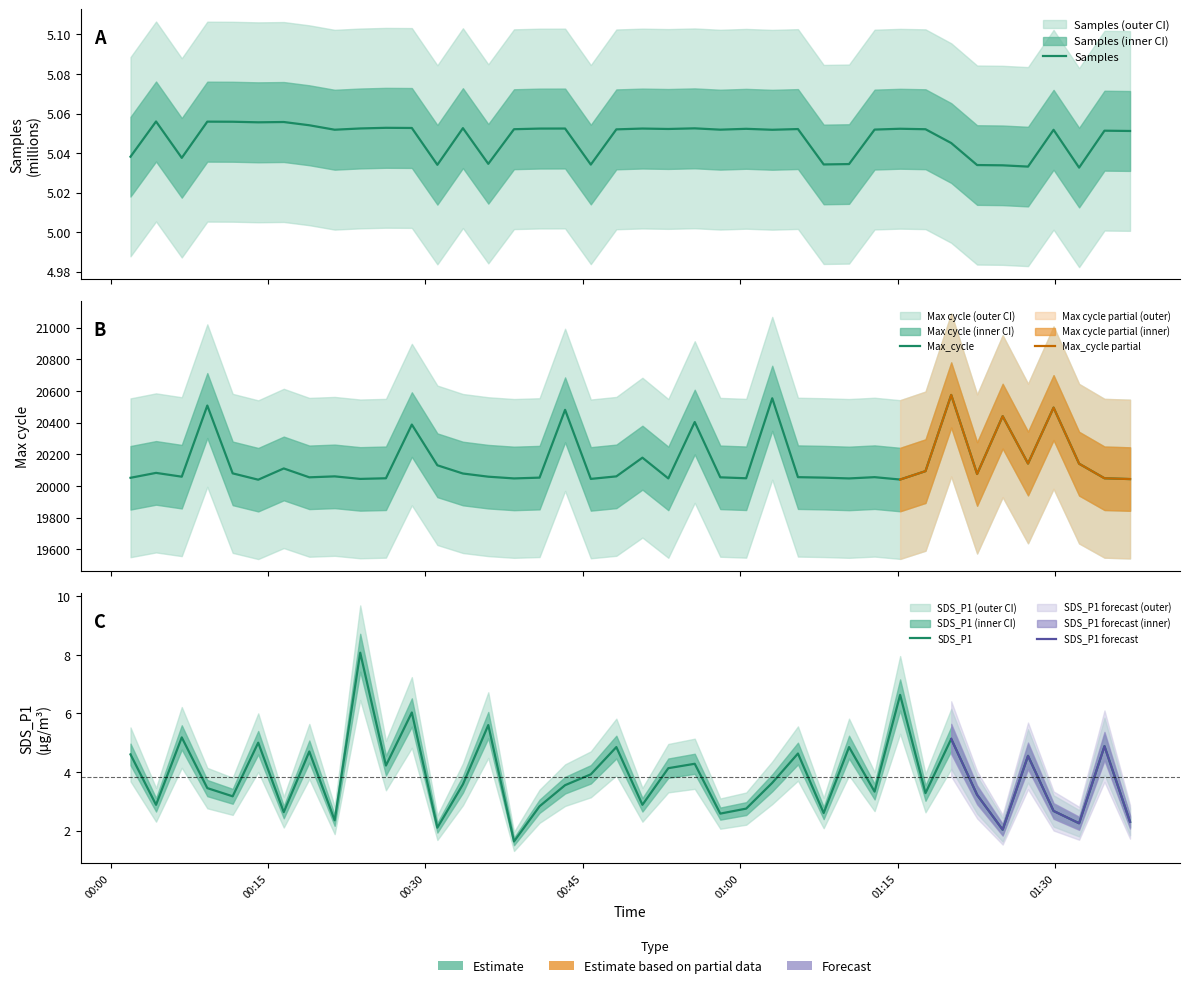

Does the chart display data point markers on the line(s)?

No